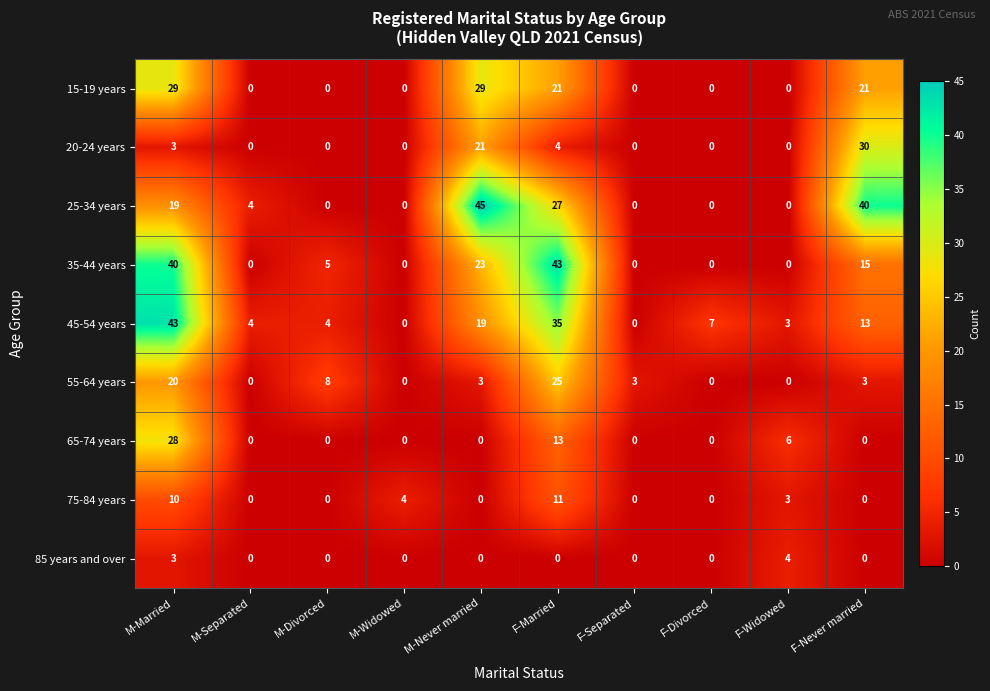

The value of 25-34 years at M-Divorced is 0. True or false?

True